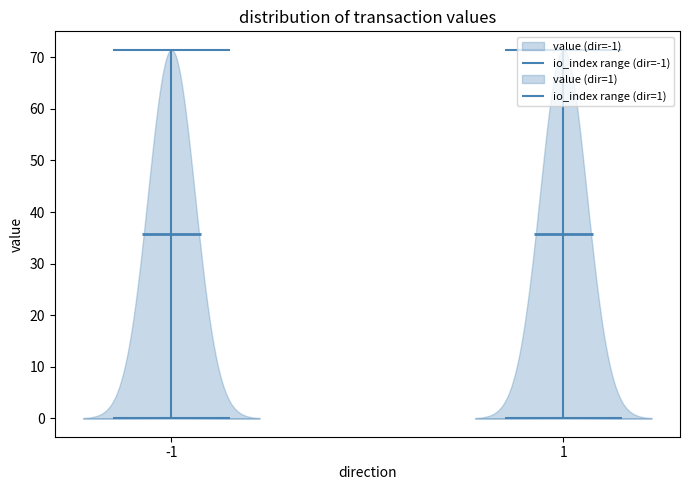

Which category has the highest value across all series?

-1